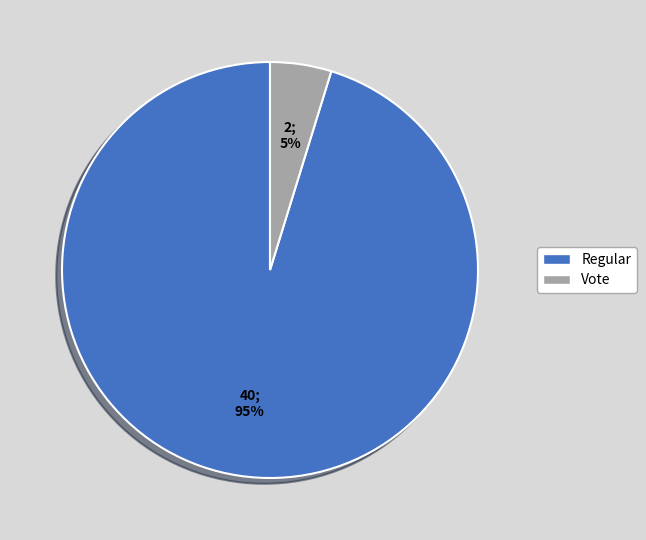

To the nearest percent, what is the average slice percentage?

50%